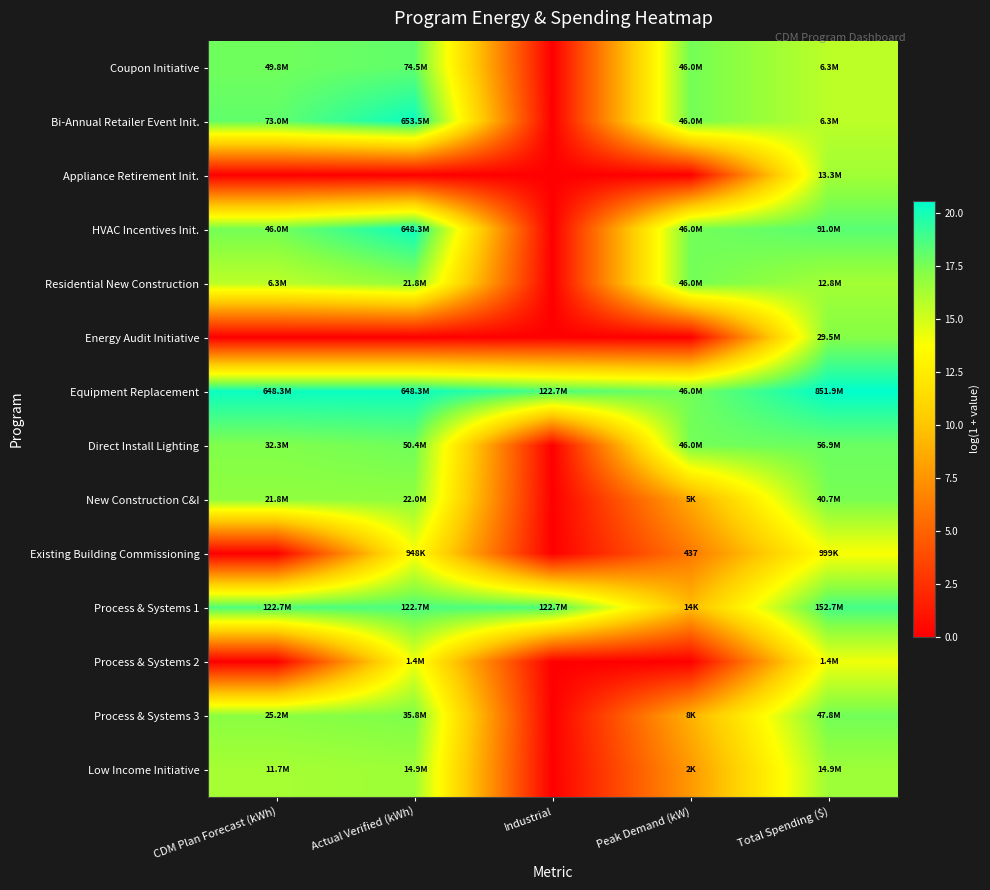

Which has a higher value, Total Spending ($) or Actual Verified (kWh)?

Actual Verified (kWh)